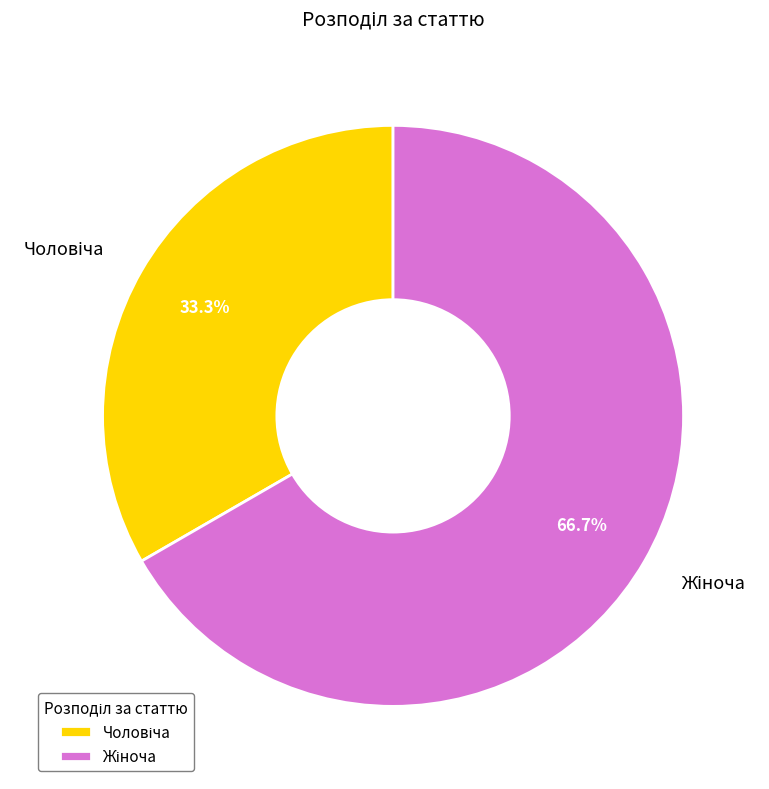

Count the number of slices in the pie.

2